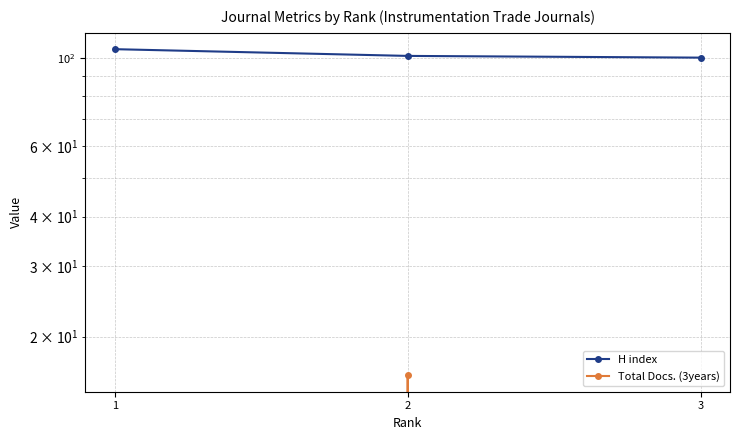

At which label does H index first exceed 101?

1